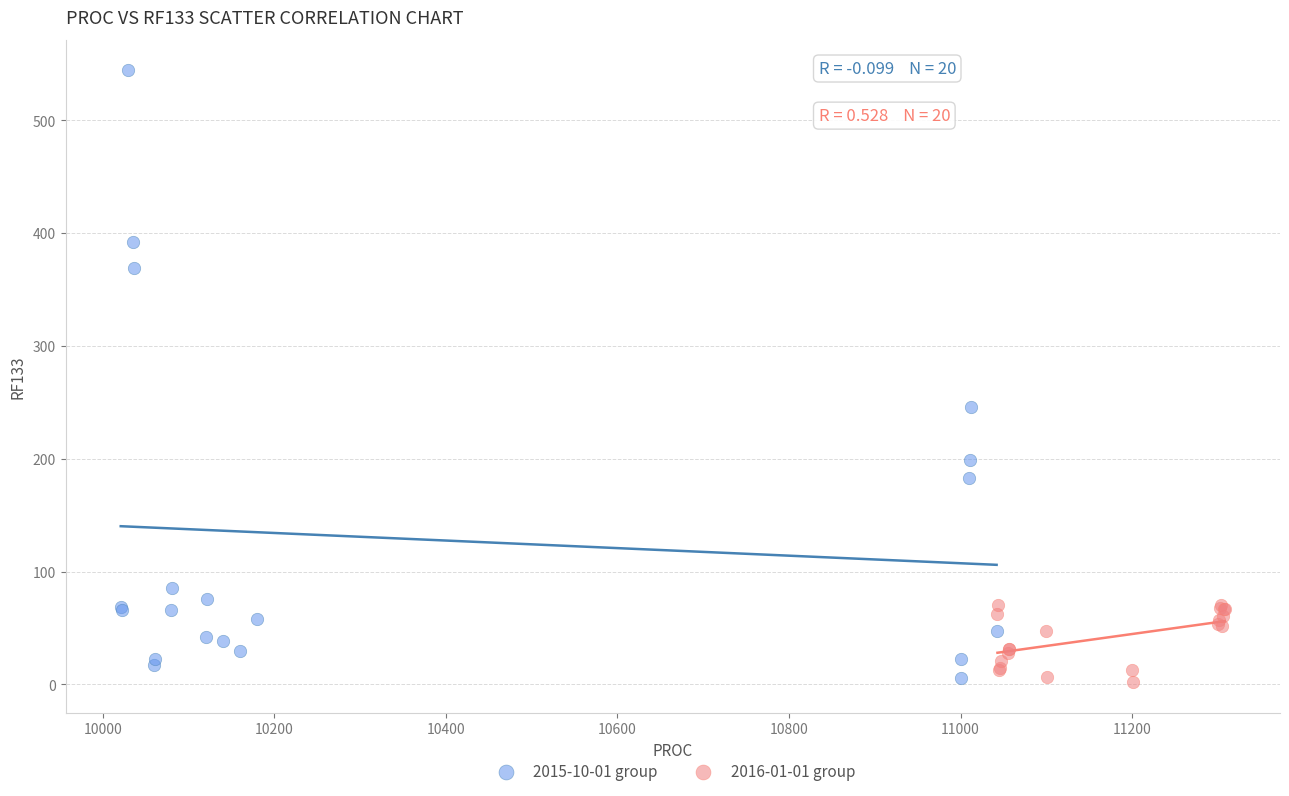

Which series contains the highest Y value?

2015-10-01 group